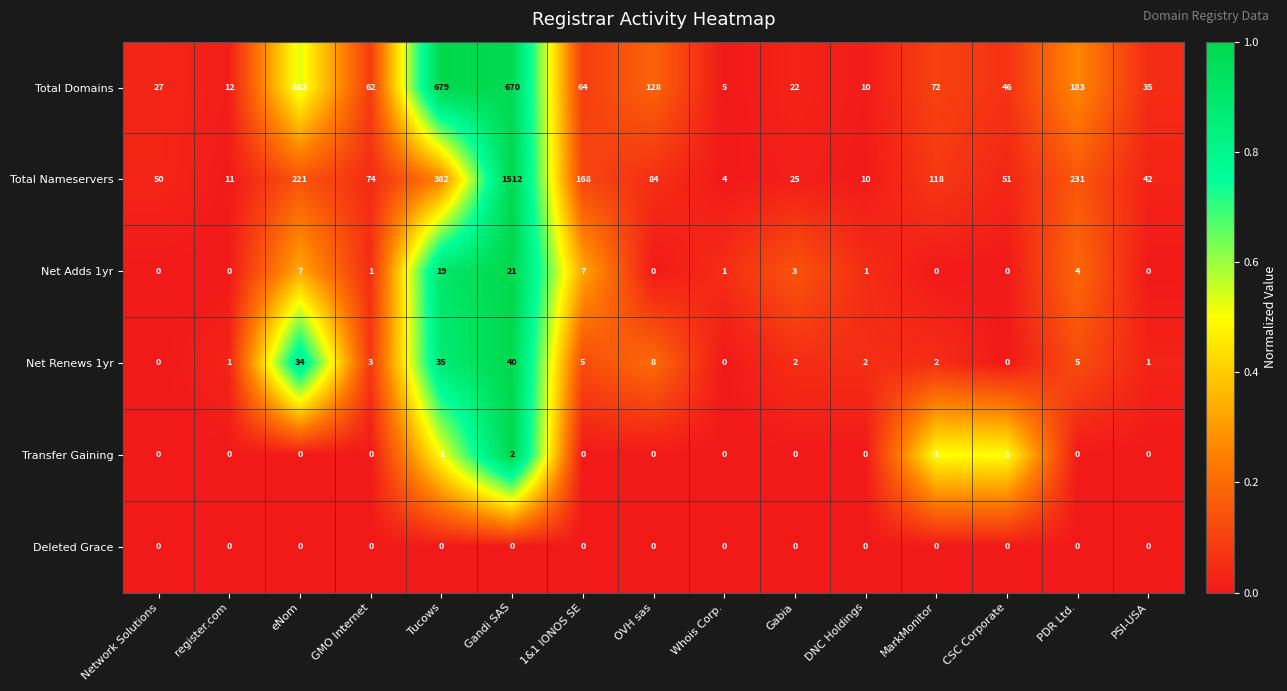

What is the spread (max minus min) of values at Whois Corp.?

5